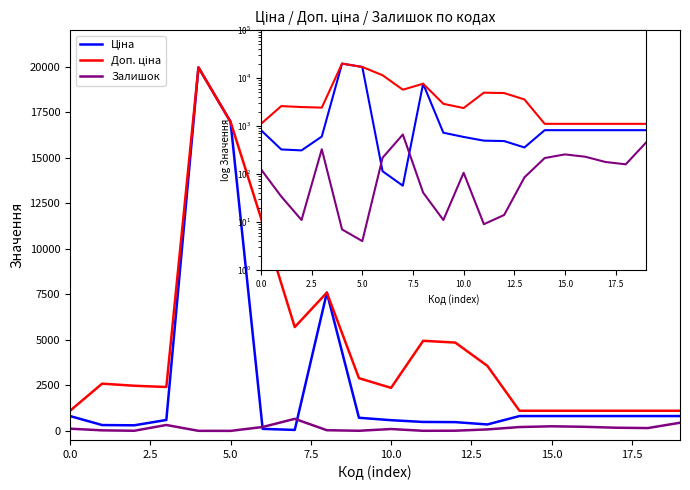

List the series in order of their peak value, lowest first.

Залишок, Ціна, Доп. ціна